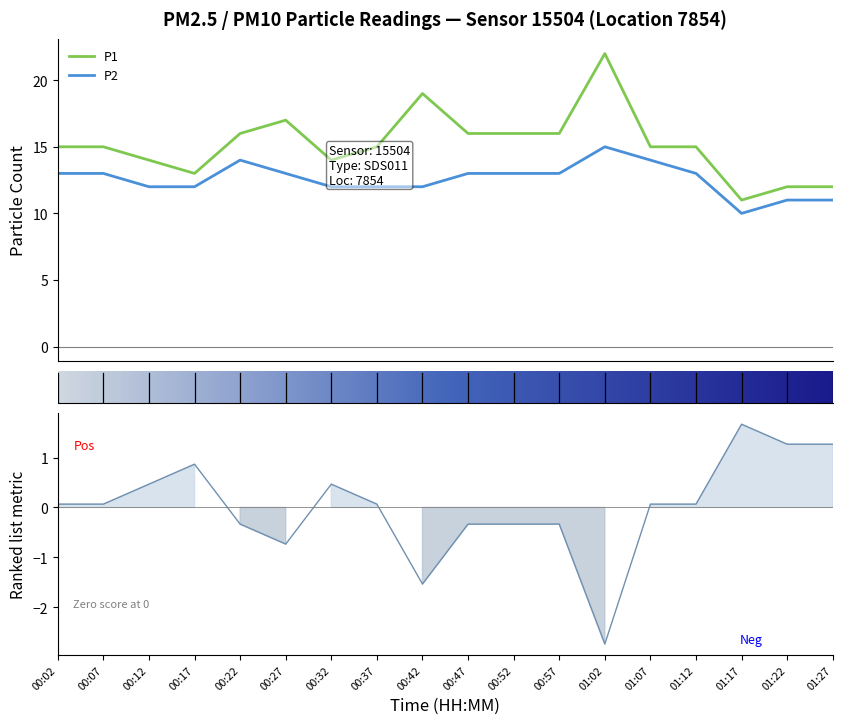

How many data points in P2 are above 13?

3